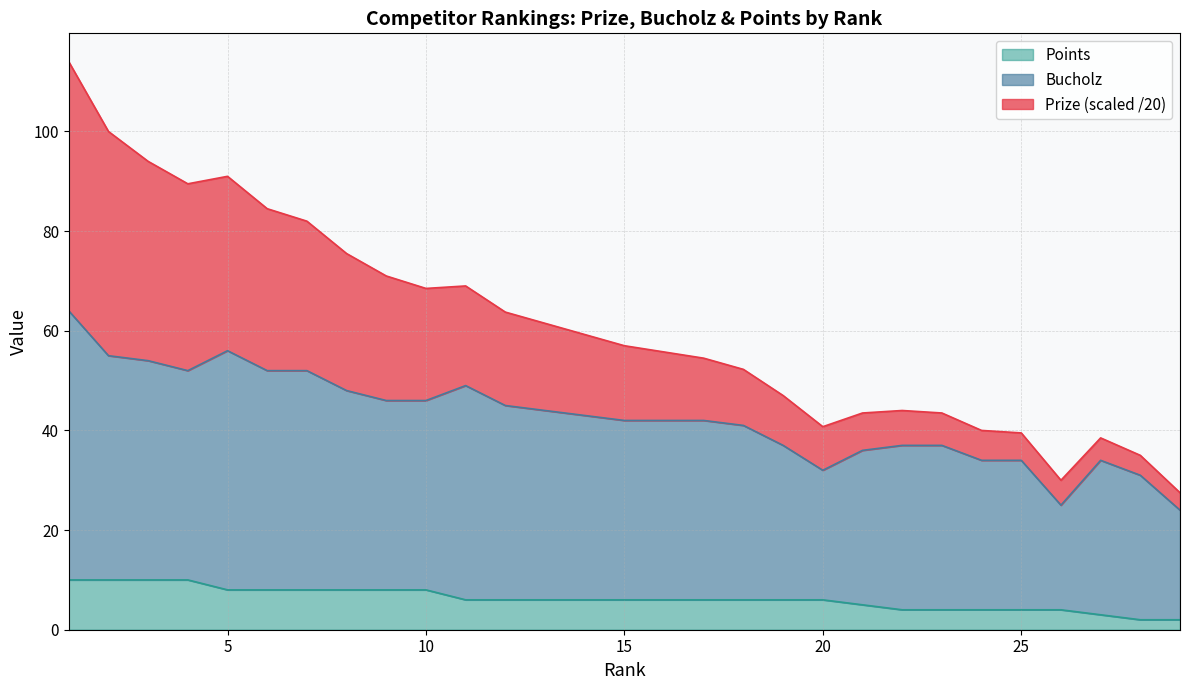

Rank the series by their maximum value, from lowest to highest.

Points, Bucholz, Prize